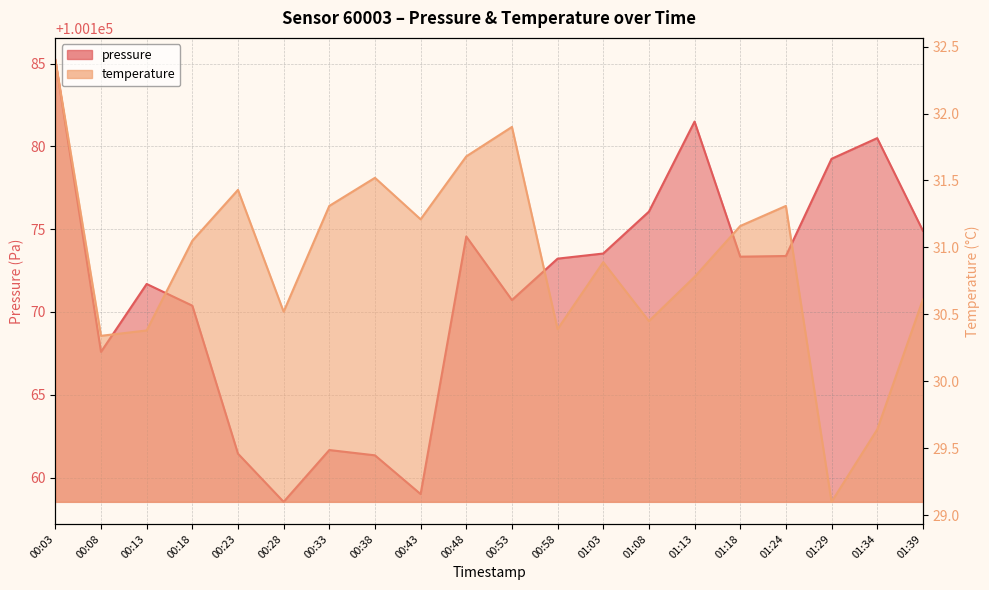

How many series are shown in this chart?

2